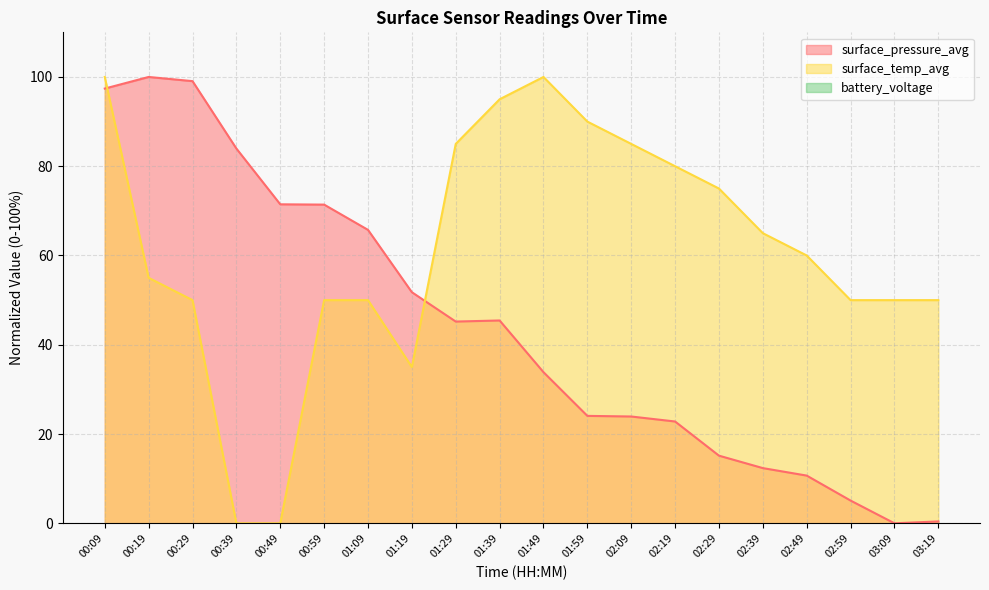

What is the sum of the surface_temp_avg values at 01:59 and 00:19?

145.0